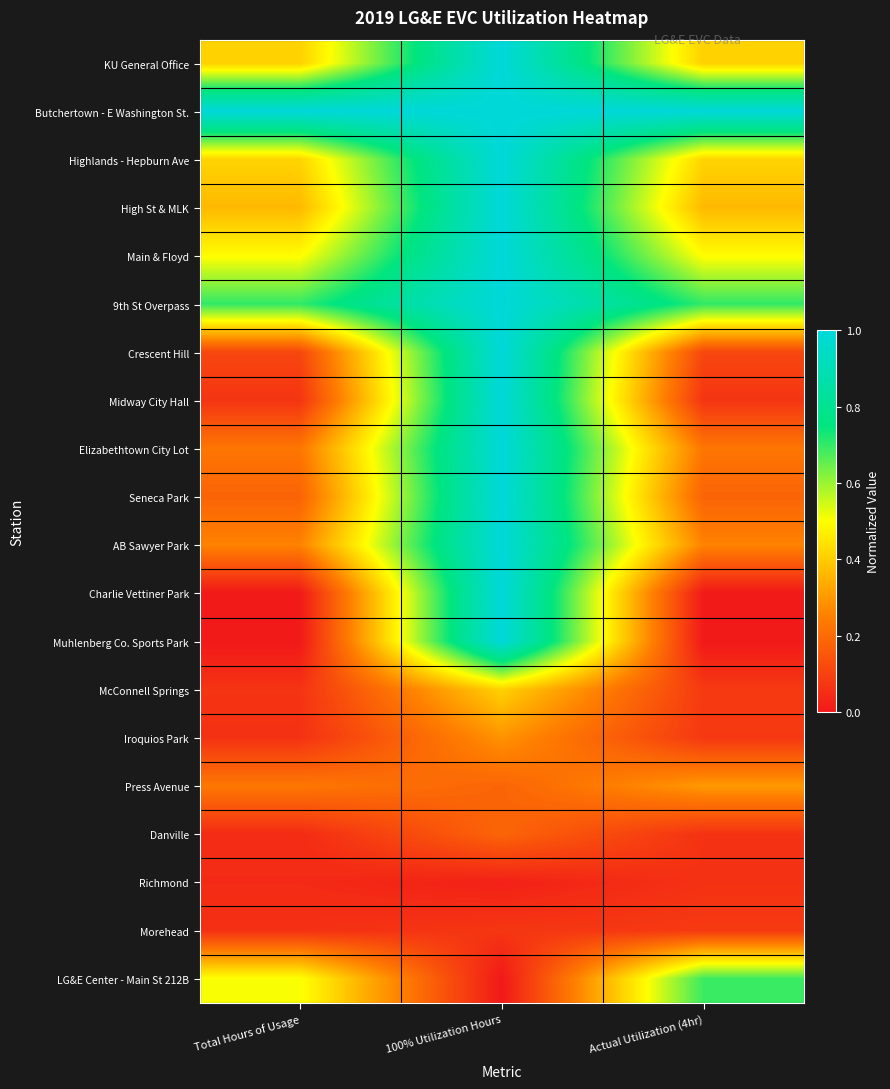

Which label corresponds to the smallest value in the chart?

Total Hours of Usage